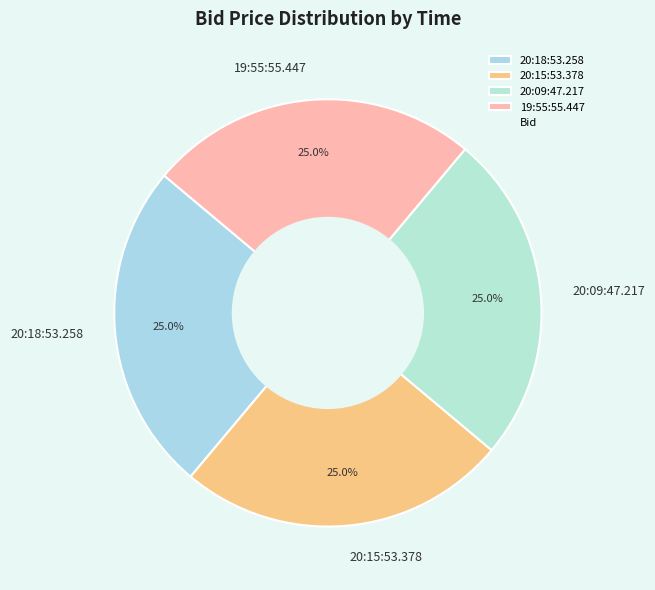

What is the ratio of the value at 19:55:55.447 to the value at 20:15:53.378?

1.0